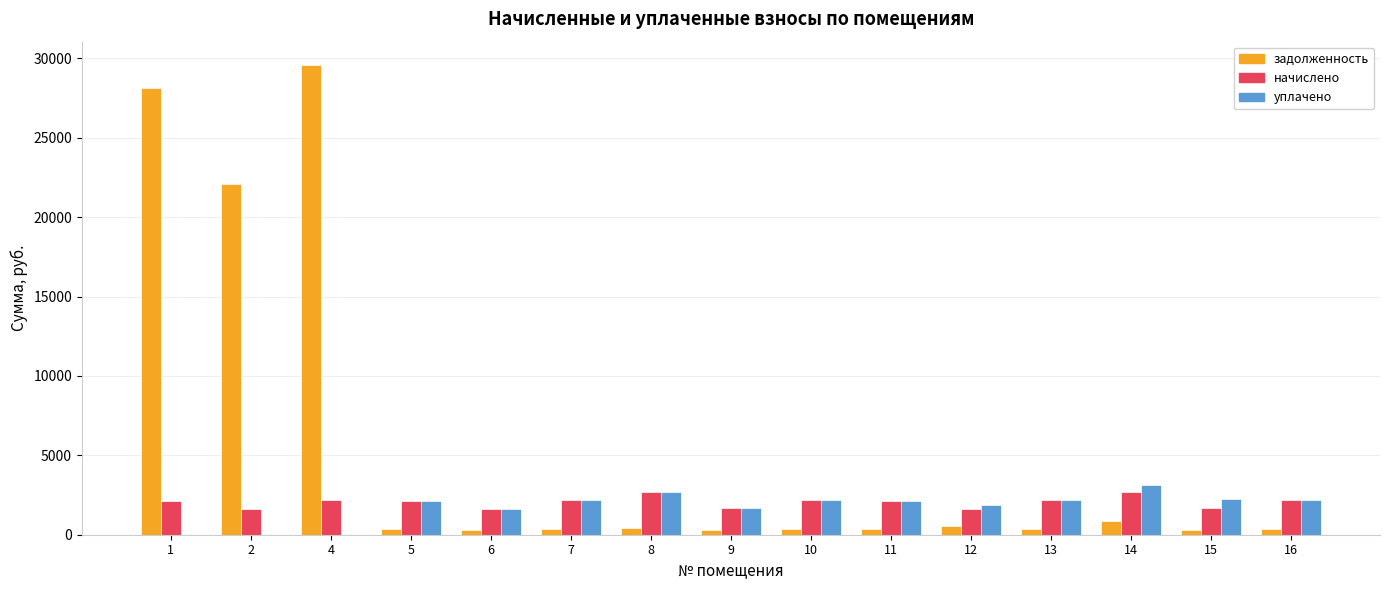

Is the value of начислено at 16 greater than the value of задолженность at 12?

Yes